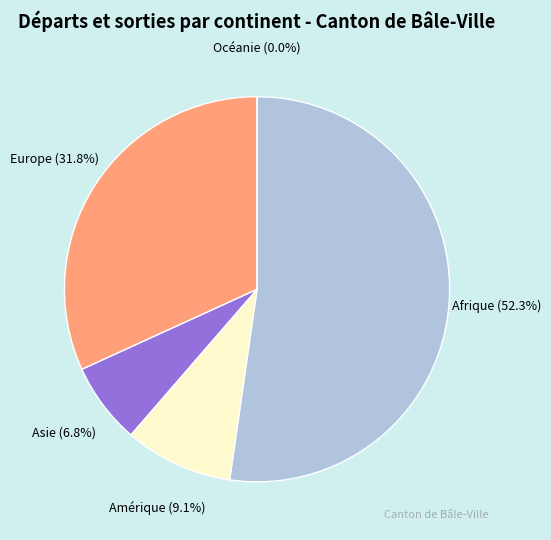

True or false: Asie accounts for 1% of the total.

False